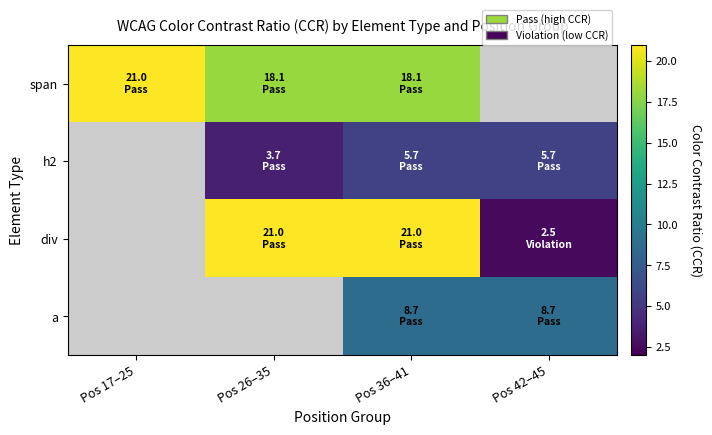

At how many categories does at least one series exceed 8?

4